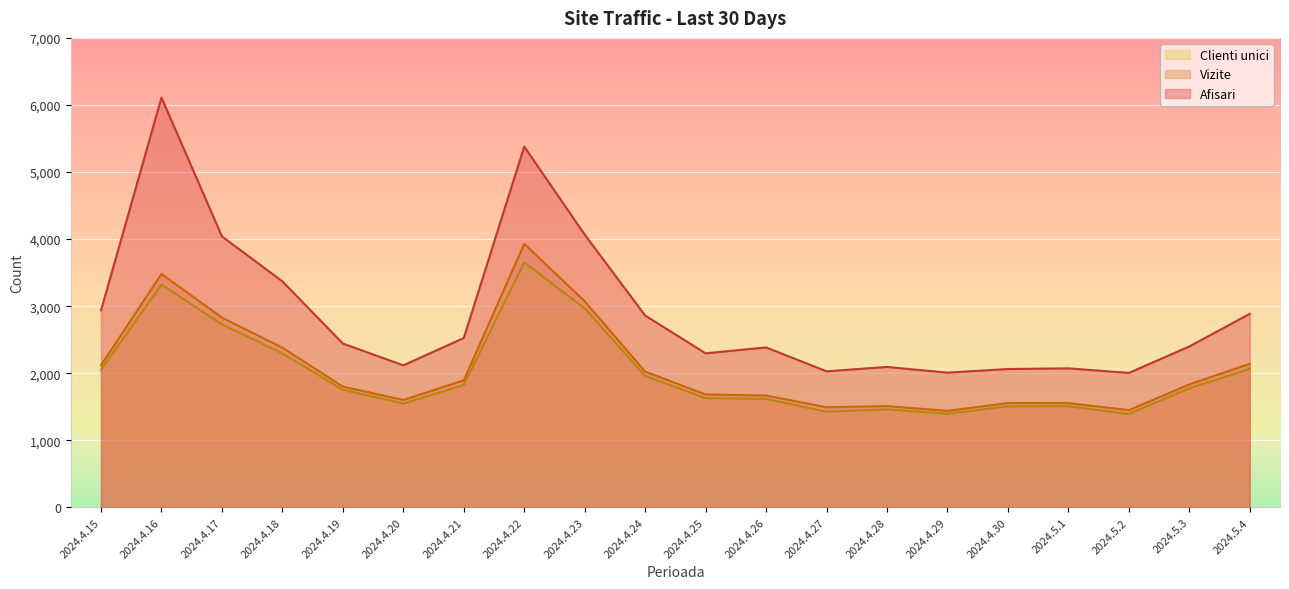

Which series has the largest total across all categories?

Afisari